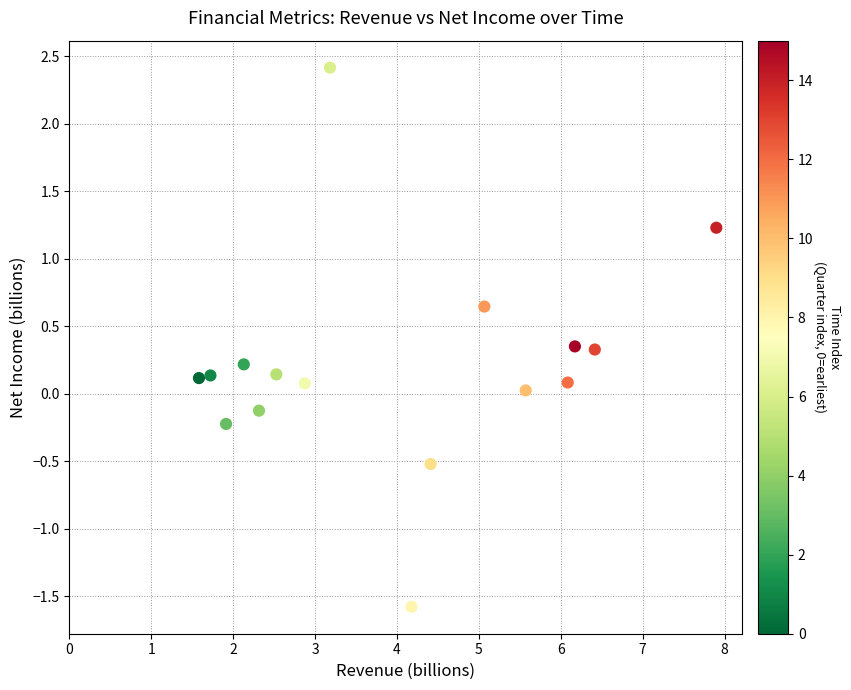

What is the range of X values (max minus min)?

6.3